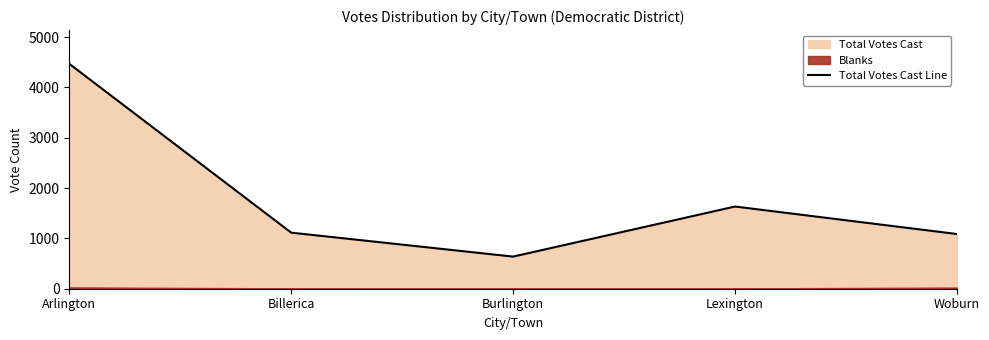

At which category does the data reach its first local peak?

Lexington